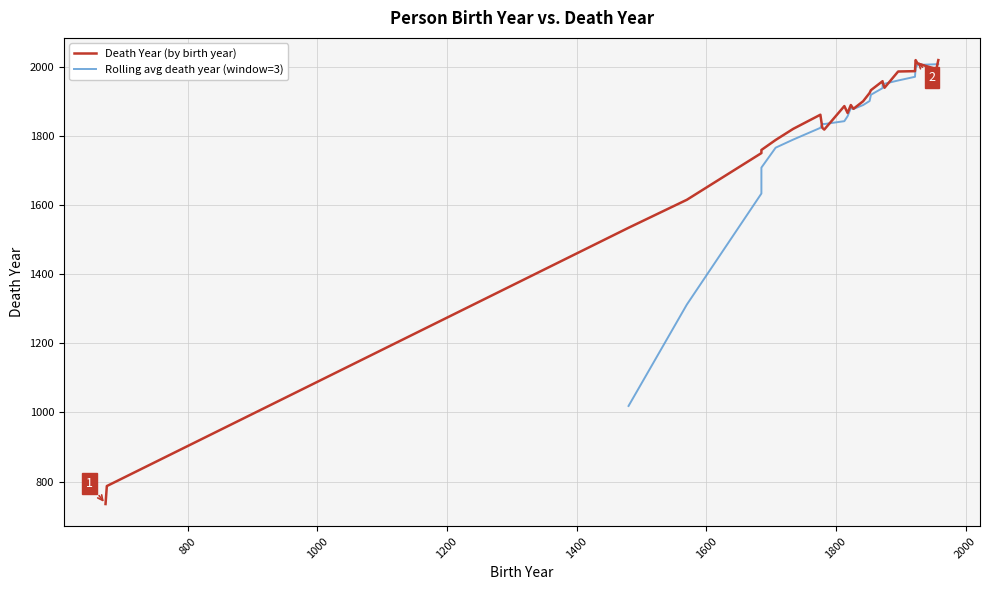

What is the label of the 14th point from the right?

1842